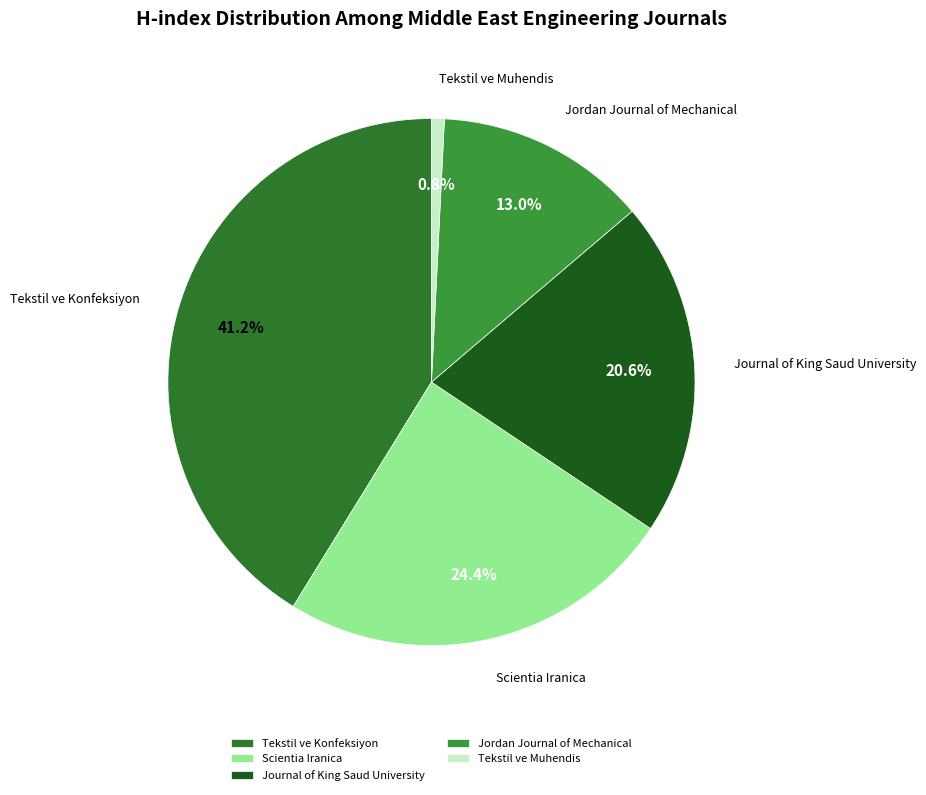

Does any single category account for the majority?

No